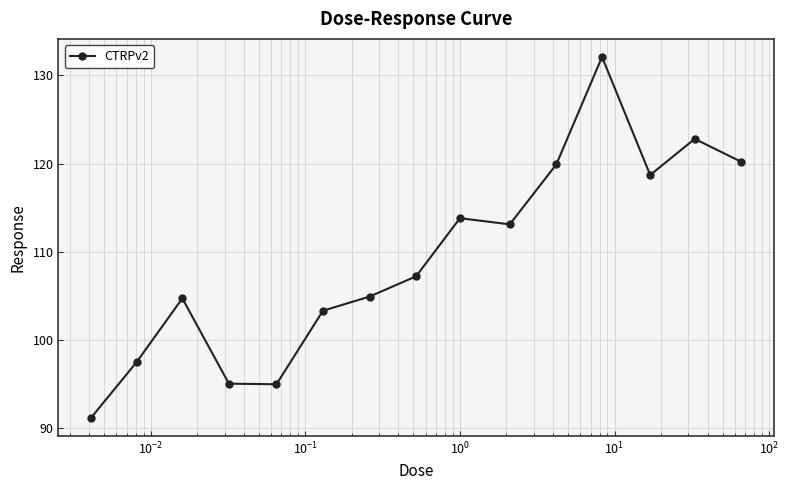

What is the greatest value displayed?

132.1